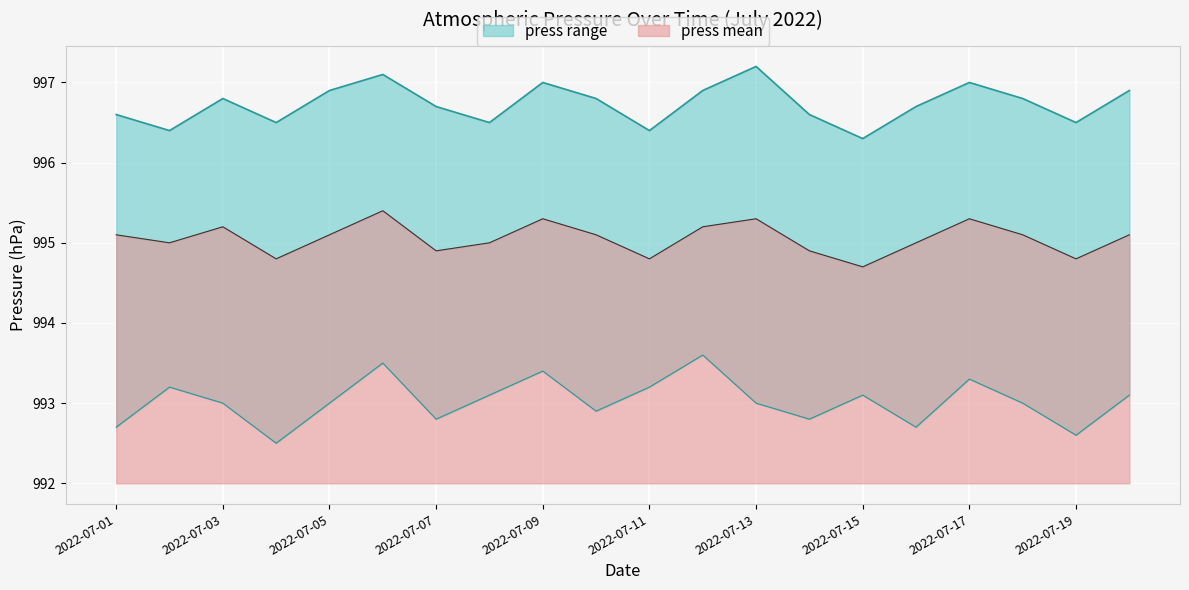

The value of press mean at 2022-07-09 is 995.3. True or false?

True